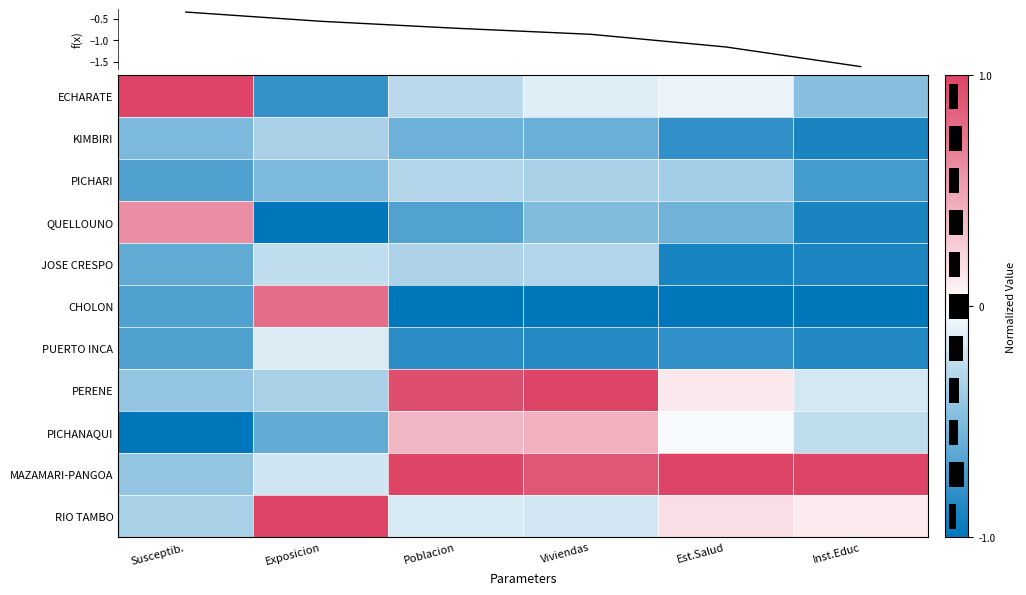

At how many categories does at least one series exceed 0?

6